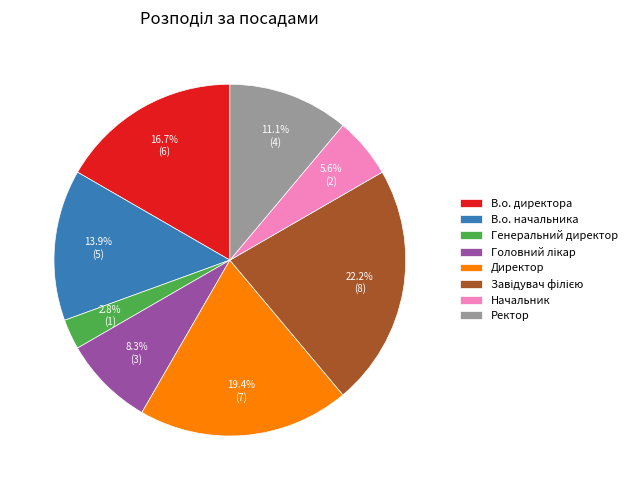

Is it true that Ректор is 11% of the pie?

True